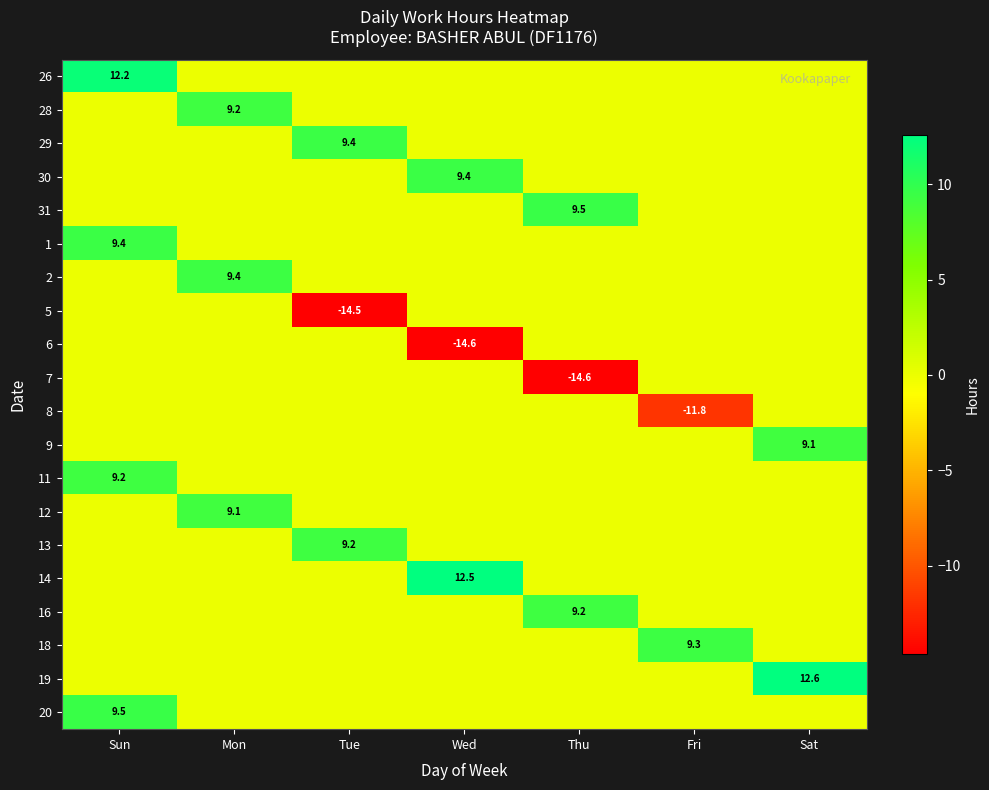

The 31 series shows 9.5 at Thu. True or false?

True